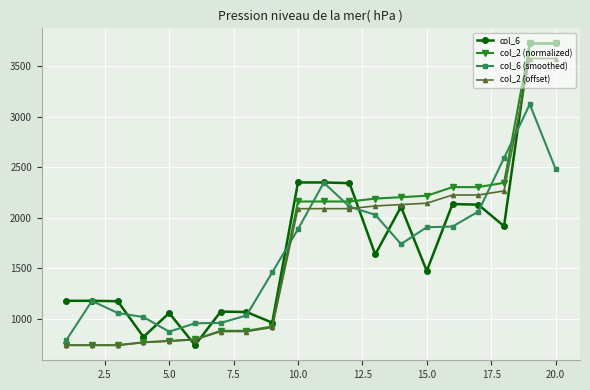

What is the value of the col_6 (smoothed) point at the 3rd from the left?

1055.3